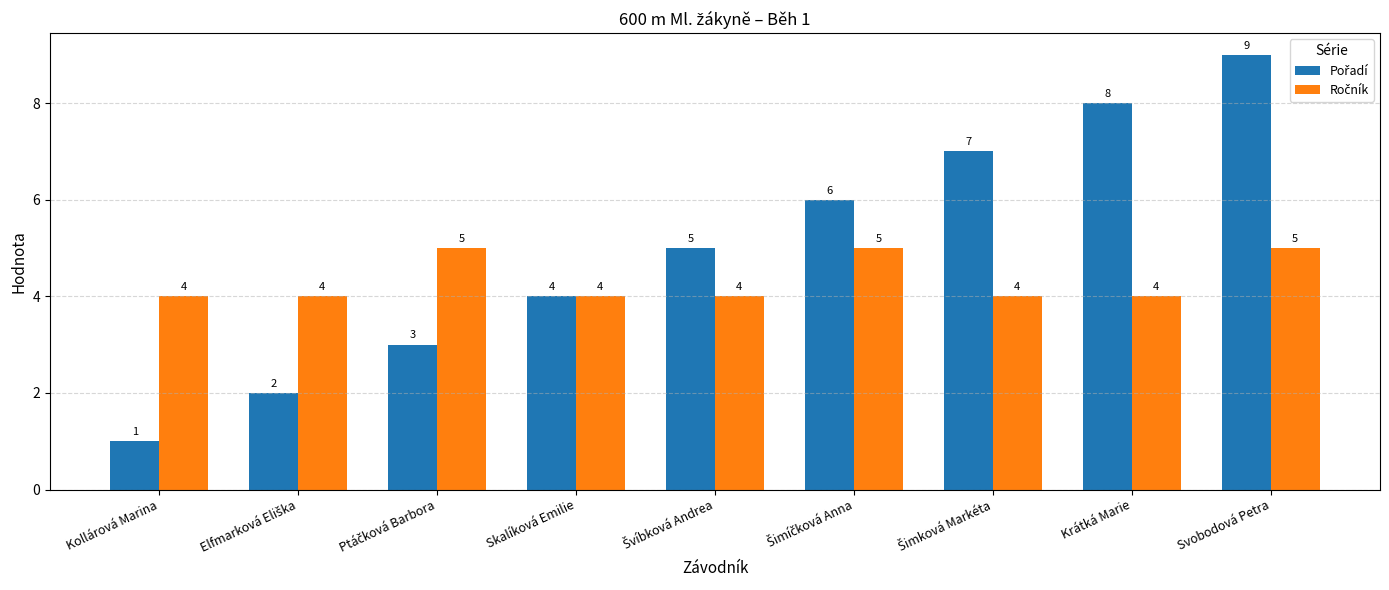

At how many categories does at least one series exceed 2?

9